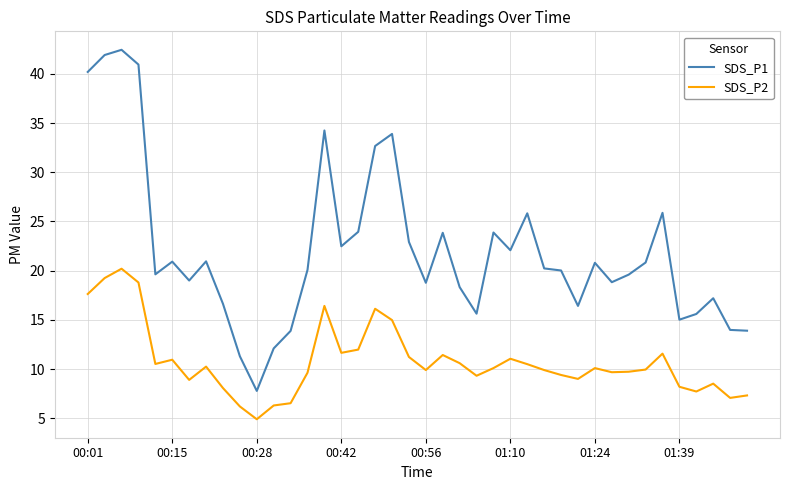

What is the sum of all SDS_P2 values?

431.6